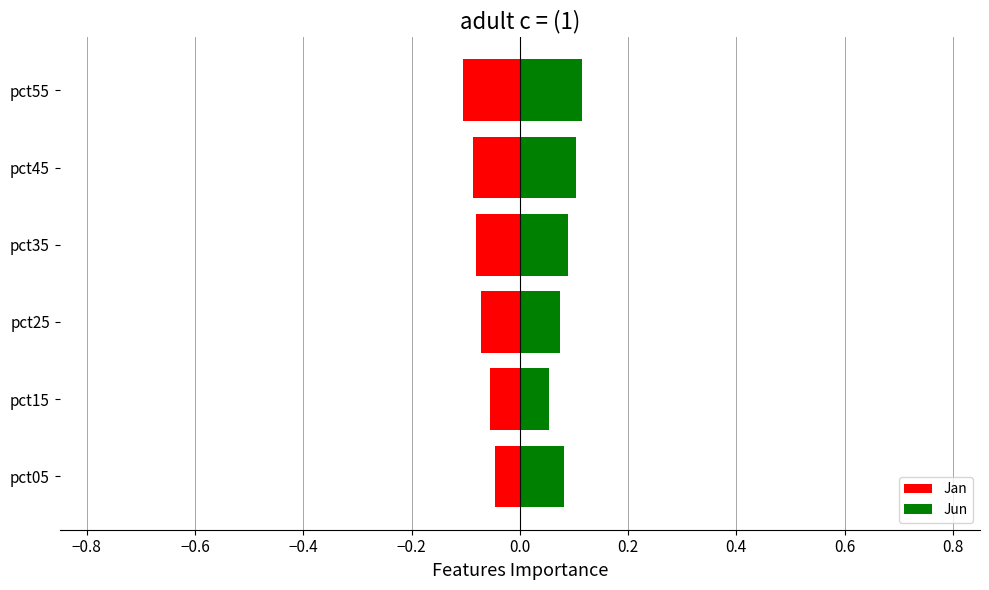

What are all the series names shown in the legend?

Jan, Jun